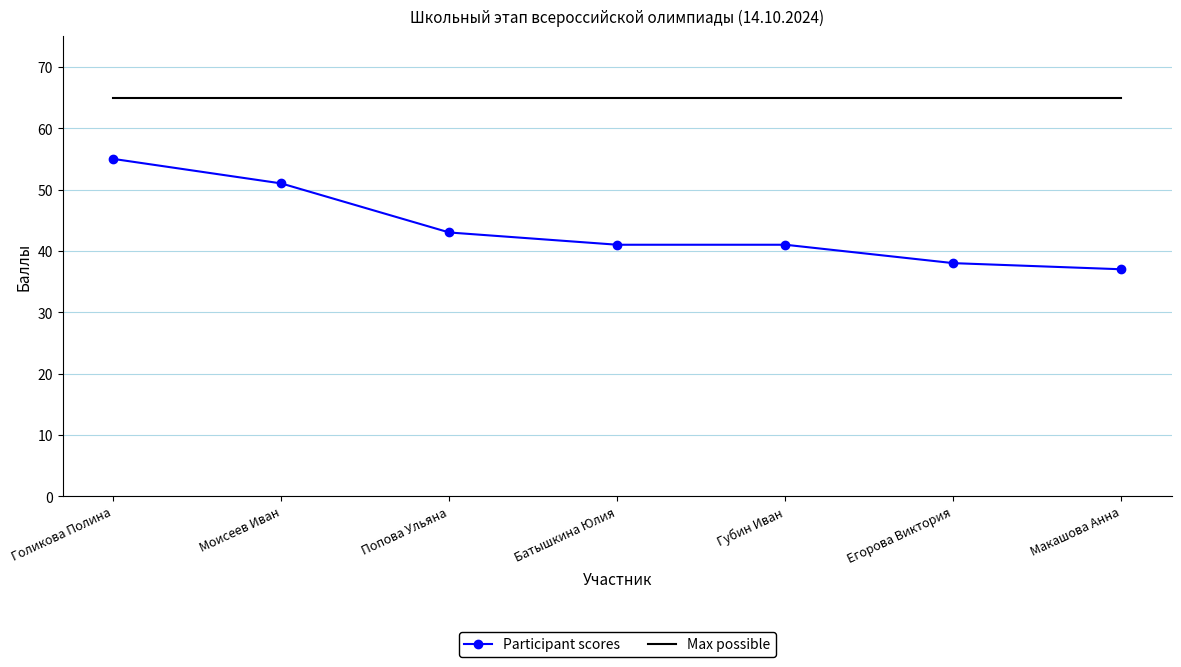

What are all the series names shown in the legend?

Participant scores, Max possible